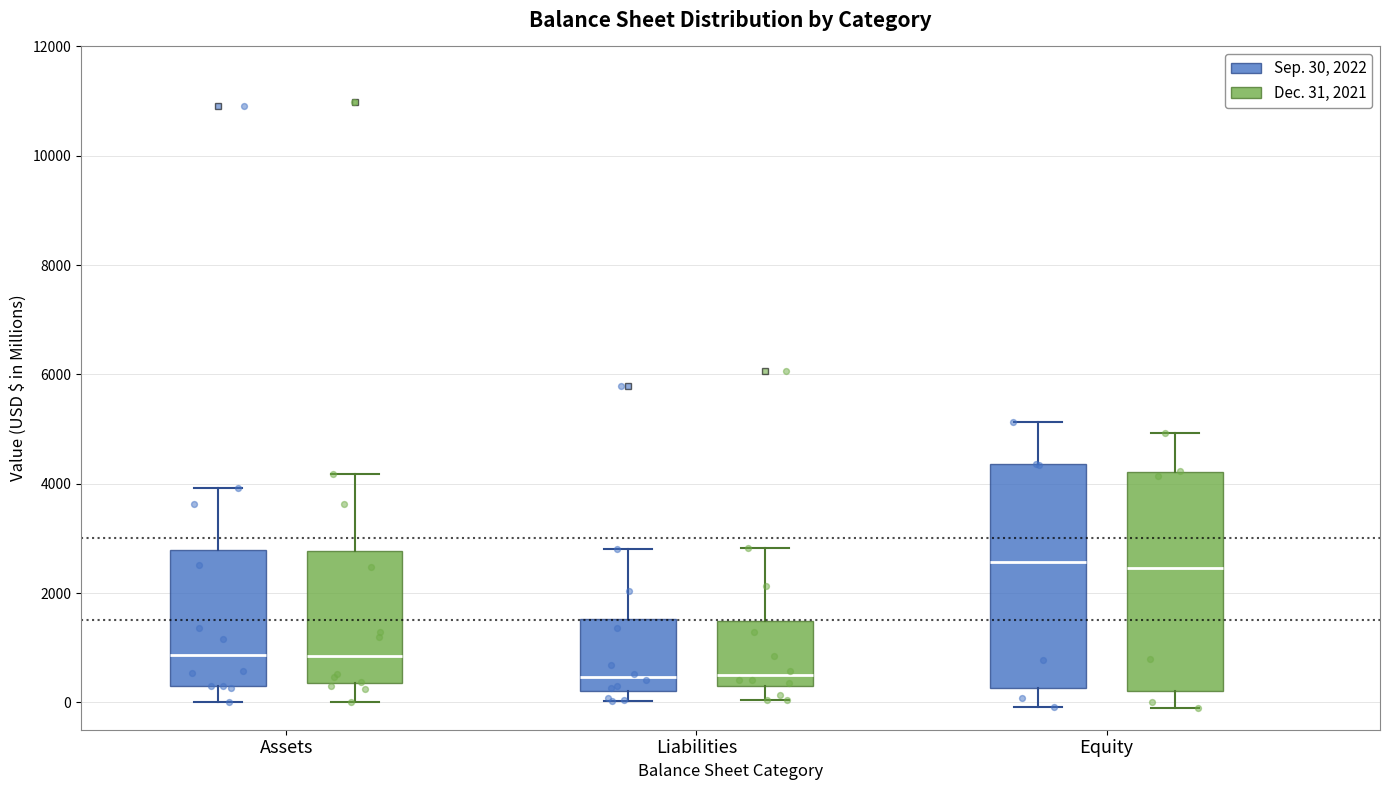

Where does the lower whisker of the box for Assets (Dec. 31, 2021) end on the y-axis? The values are not printed on the chart, so give them approximately, as read against the axis.

0